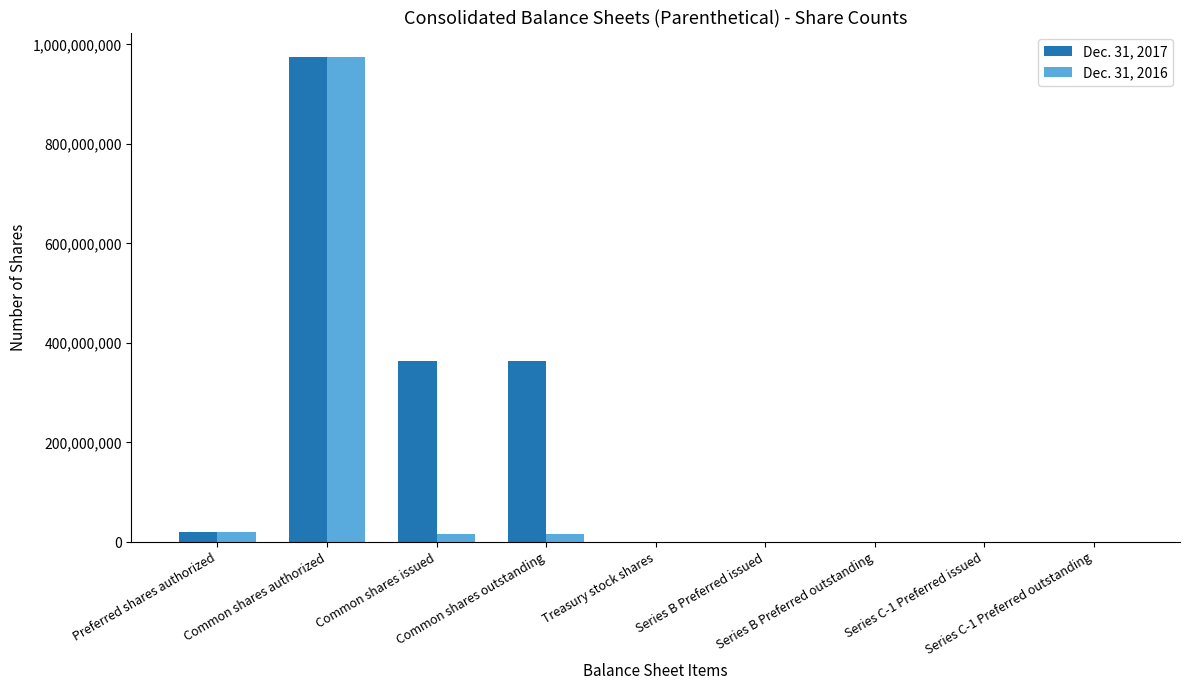

At which label does Dec. 31, 2016 reach its peak?

Common shares authorized